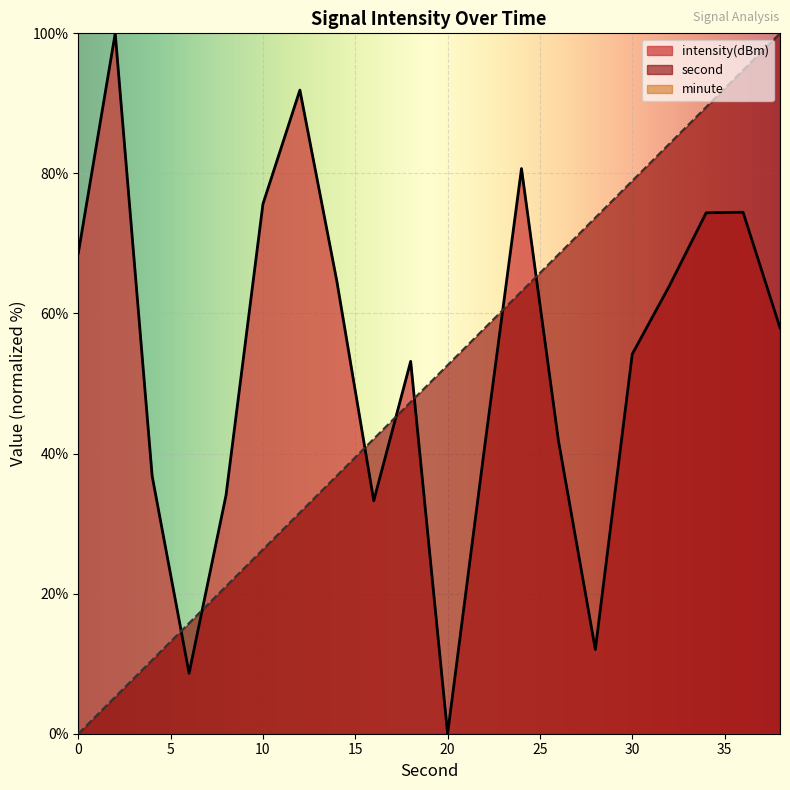

What is the greatest value displayed?

100.0